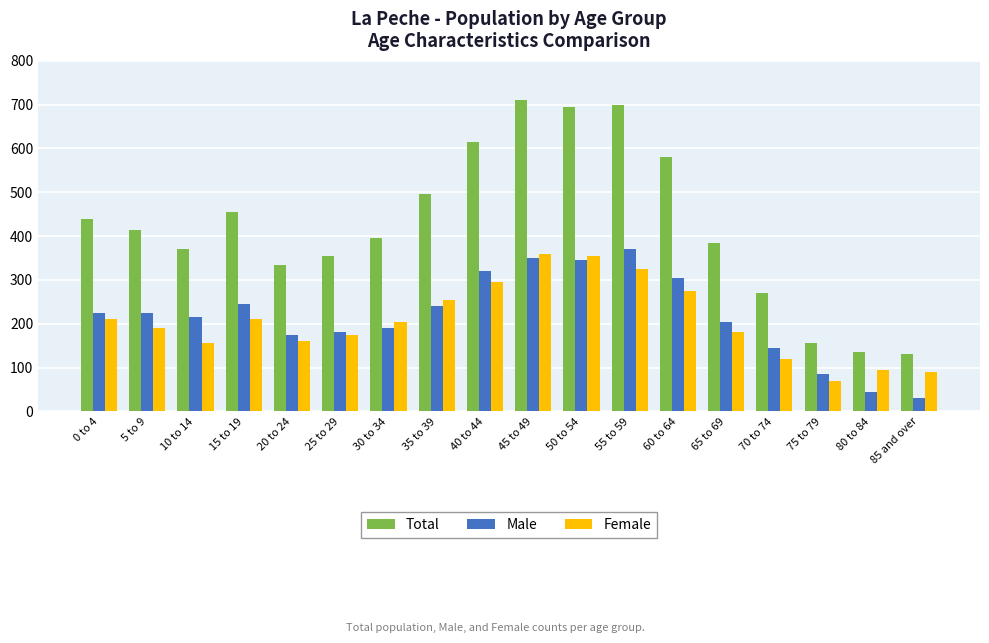

Reading left to right, what are all the values shown in this chart?

Total: 440	415	370	455	335	355	395	495	615	710	695	700	580	385	270	155	135	130
Male: 225	225	215	245	175	180	190	240	320	350	345	370	305	205	145	85	45	30
Female: 210	190	155	210	160	175	205	255	295	360	355	325	275	180	120	70	95	90